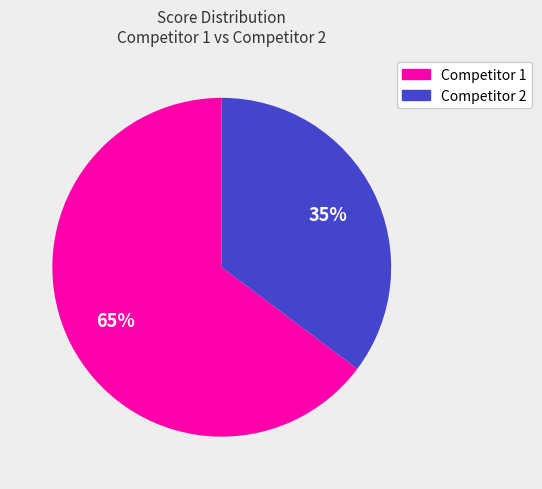

How many segments does this pie chart have?

2